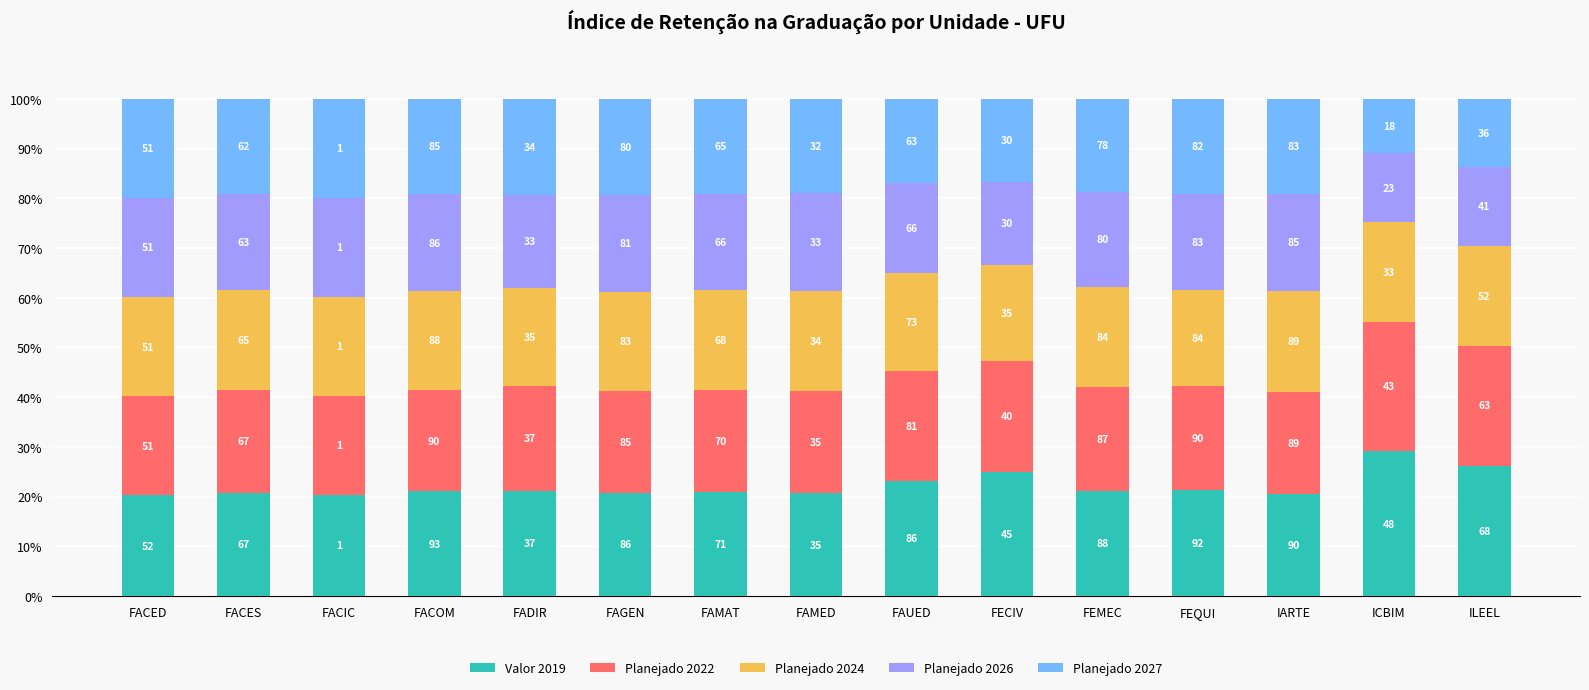

How many bars are there in total?

15